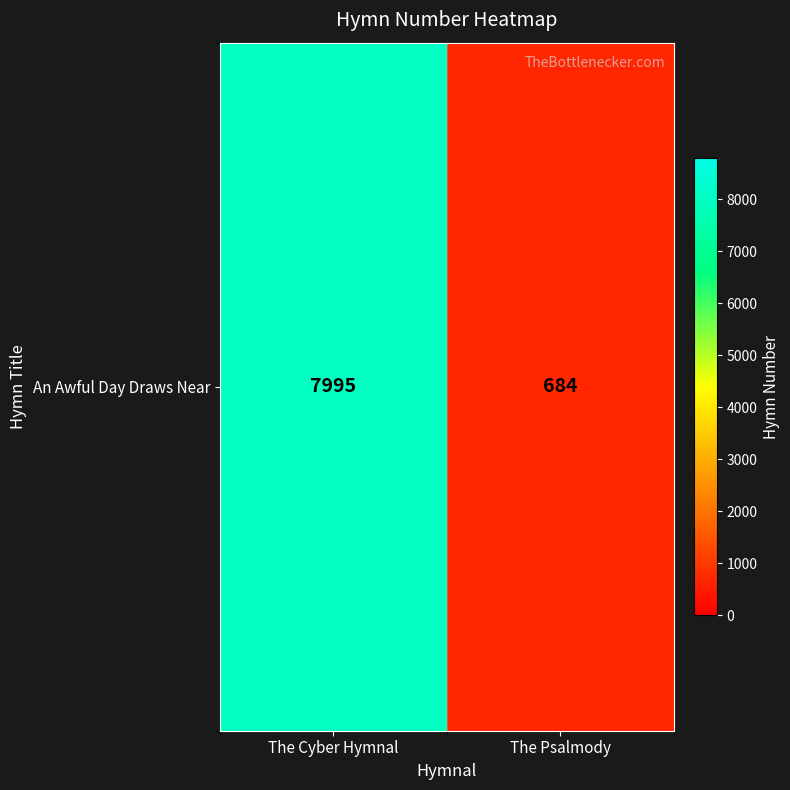

Reading right to left, extract all data points from this chart.

The Psalmody=684	The Cyber Hymnal=7995